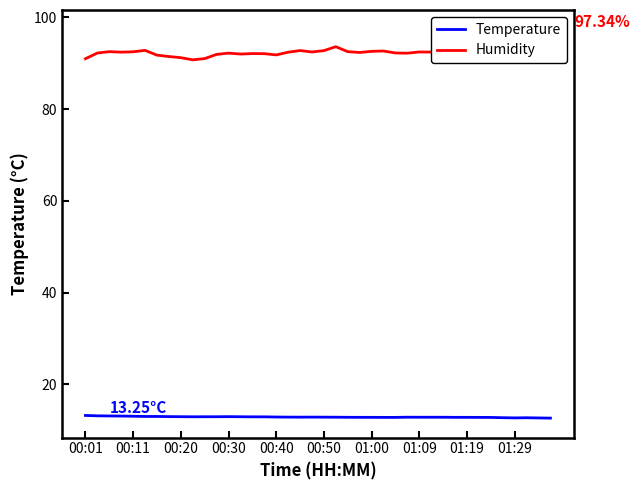

True or false: Humidity and Temperature intersect in this chart.

False